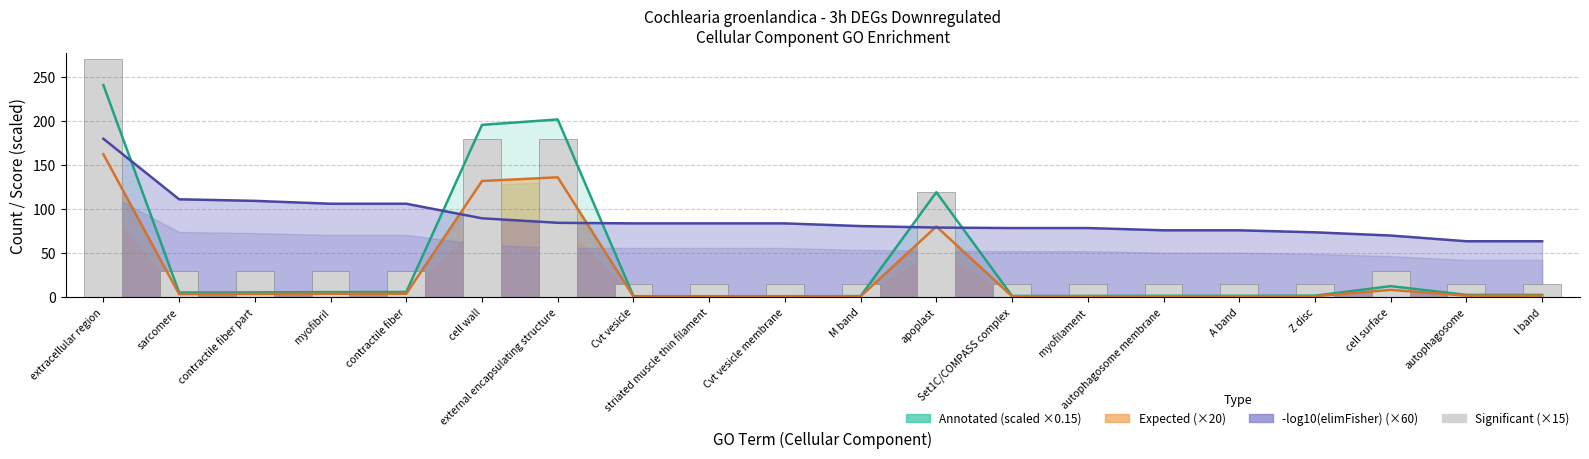

What is the sum of the Significant (×15) values at autophagosome membrane and M band?

30.0